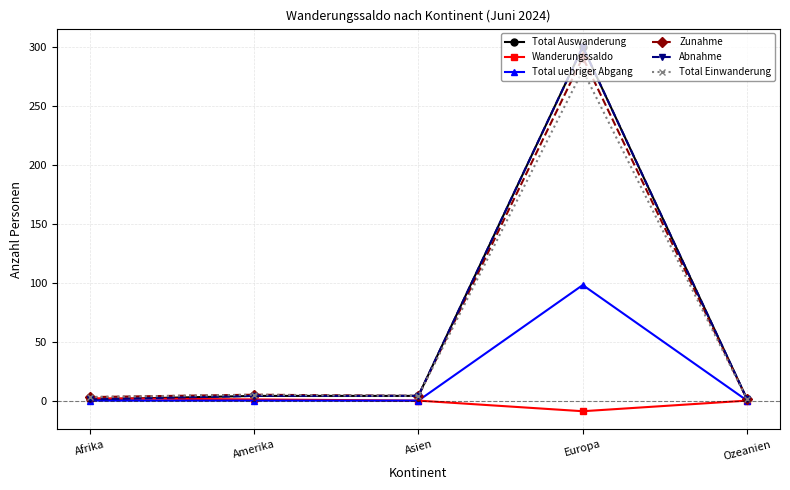

Is this an area chart (filled region under the line)?

No